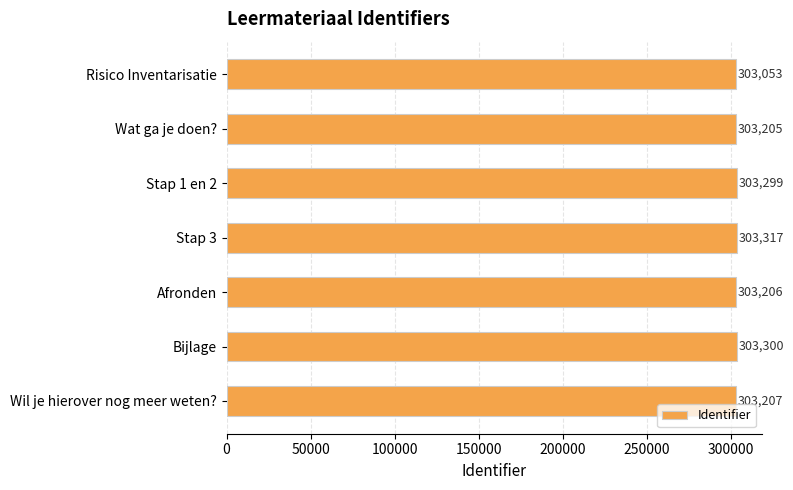

Reading top to bottom, list all the values displayed in this chart.

Risico Inventarisatie=303053	Wat ga je doen?=303205	Stap 1 en 2=303299	Stap 3=303317	Afronden=303206	Bijlage=303300	Wil je hierover nog meer weten?=303207